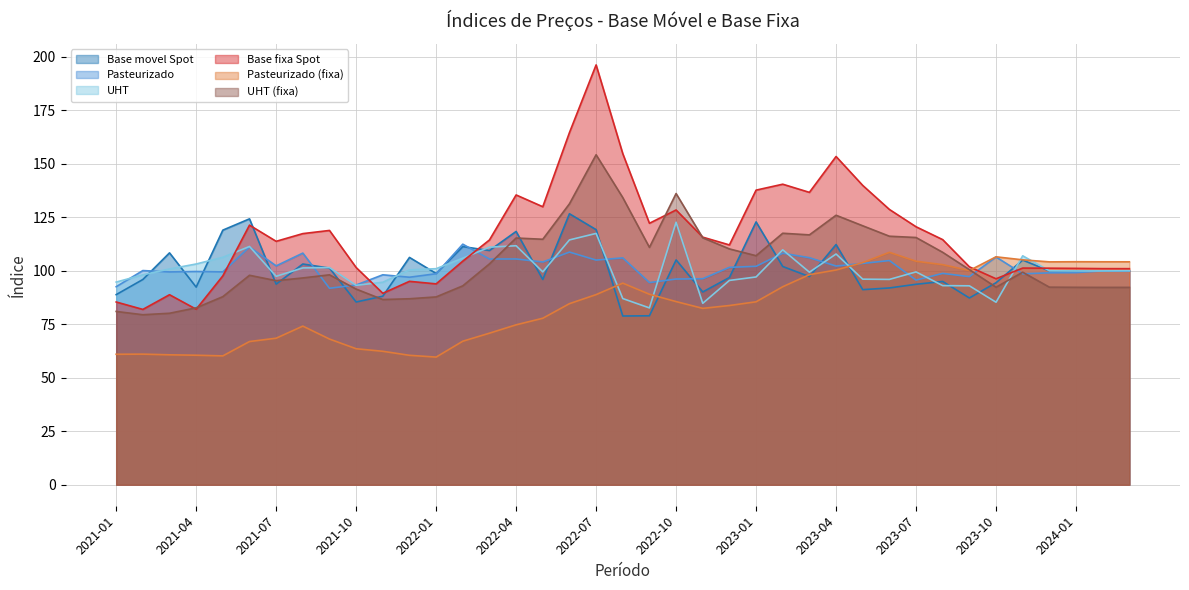

Reading left to right, what are all the values shown in this chart?

Base movel Spot: 2021-01=88.9	2021-02=95.9	2021-03=108.4	2021-04=92.4	2021-05=119.0	2021-06=124.3	2021-07=93.8	2021-08=103.2	2021-09=101.3	2021-10=85.4	2021-11=88.1	2021-12=106.2	2022-01=98.8	2022-02=111.3	2022-03=109.5	2022-04=118.4	2022-05=95.9	2022-06=126.7	2022-07=119.2	2022-08=78.9	2022-09=79.0	2022-10=105.1	2022-11=90.1	2022-12=96.9	2023-01=122.8	2023-02=102.0	2023-03=97.3	2023-04=112.3	2023-05=91.2	2023-06=92.0	2023-07=93.7	2023-08=95.0	2023-09=87.3	2023-10=94.4	2023-11=105.0	2023-12=100.0	2024-01=99.9	2024-02=99.9	2024-03=100.0
Pasteurizado: 2021-01=92.6	2021-02=100.1	2021-03=99.5	2021-04=99.7	2021-05=99.5	2021-06=111.1	2021-07=102.3	2021-08=108.3	2021-09=91.8	2021-10=93.3	2021-11=98.1	2021-12=97.0	2022-01=98.6	2022-02=112.4	2022-03=105.5	2022-04=105.5	2022-05=104.1	2022-06=108.8	2022-07=105.0	2022-08=106.0	2022-09=94.5	2022-10=96.2	2022-11=96.3	2022-12=101.6	2023-01=102.1	2023-02=108.2	2023-03=106.1	2023-04=102.2	2023-05=103.4	2023-06=104.8	2023-07=95.7	2023-08=98.8	2023-09=97.3	2023-10=106.5	2023-11=98.6	2023-12=99.0	2024-01=99.1	2024-02=100.0	2024-03=100.0
UHT: 2021-01=94.7	2021-02=98.1	2021-03=100.9	2021-04=103.2	2021-05=106.3	2021-06=111.4	2021-07=97.4	2021-08=101.3	2021-09=101.5	2021-10=93.2	2021-11=94.7	2021-12=100.4	2022-01=101.0	2022-02=105.9	2022-03=111.0	2022-04=111.7	2022-05=99.5	2022-06=114.4	2022-07=117.5	2022-08=87.0	2022-09=82.7	2022-10=122.7	2022-11=84.8	2022-12=95.5	2023-01=97.1	2023-02=109.8	2023-03=99.3	2023-04=107.8	2023-05=96.1	2023-06=96.0	2023-07=99.5	2023-08=93.1	2023-09=93.0	2023-10=85.3	2023-11=107.0	2023-12=100.0	2024-01=99.9	2024-02=100.0	2024-03=100.0
Base fixa Spot: 2021-01=85.4	2021-02=82.0	2021-03=88.8	2021-04=82.0	2021-05=97.6	2021-06=121.3	2021-07=113.8	2021-08=117.4	2021-09=118.9	2021-10=101.5	2021-11=89.5	2021-12=95.1	2022-01=93.9	2022-02=104.5	2022-03=114.4	2022-04=135.4	2022-05=129.9	2022-06=164.6	2022-07=196.2	2022-08=154.8	2022-09=122.2	2022-10=128.4	2022-11=115.7	2022-12=112.1	2023-01=137.7	2023-02=140.5	2023-03=136.7	2023-04=153.4	2023-05=139.9	2023-06=128.7	2023-07=120.6	2023-08=114.6	2023-09=101.8	2023-10=96.3	2023-11=101.3	2023-12=101.2	2024-01=101.1	2024-02=101.0	2024-03=101.0
Pasteurizado (fixa): 2021-01=61.0	2021-02=61.0	2021-03=60.7	2021-04=60.5	2021-05=60.2	2021-06=66.9	2021-07=68.5	2021-08=74.2	2021-09=68.1	2021-10=63.6	2021-11=62.4	2021-12=60.5	2022-01=59.7	2022-02=67.1	2022-03=70.8	2022-04=74.8	2022-05=77.8	2022-06=84.6	2022-07=88.9	2022-08=94.2	2022-09=89.0	2022-10=85.6	2022-11=82.4	2022-12=83.8	2023-01=85.5	2023-02=92.5	2023-03=98.2	2023-04=100.4	2023-05=103.8	2023-06=108.6	2023-07=104.5	2023-08=102.9	2023-09=100.1	2023-10=106.5	2023-11=105.1	2023-12=104.2	2024-01=104.2	2024-02=104.2	2024-03=104.2
UHT (fixa): 2021-01=81.0	2021-02=79.5	2021-03=80.2	2021-04=82.7	2021-05=87.9	2021-06=97.9	2021-07=95.4	2021-08=96.7	2021-09=98.1	2021-10=91.5	2021-11=86.6	2021-12=86.9	2022-01=87.8	2022-02=93.0	2022-03=103.2	2022-04=115.3	2022-05=114.7	2022-06=131.3	2022-07=154.2	2022-08=134.2	2022-09=110.9	2022-10=136.1	2022-11=115.4	2022-12=110.2	2023-01=107.0	2023-02=117.5	2023-03=116.8	2023-04=126.0	2023-05=121.0	2023-06=116.2	2023-07=115.6	2023-08=108.6	2023-09=100.5	2023-10=92.3	2023-11=99.3	2023-12=92.3	2024-01=92.3	2024-02=92.2	2024-03=92.2